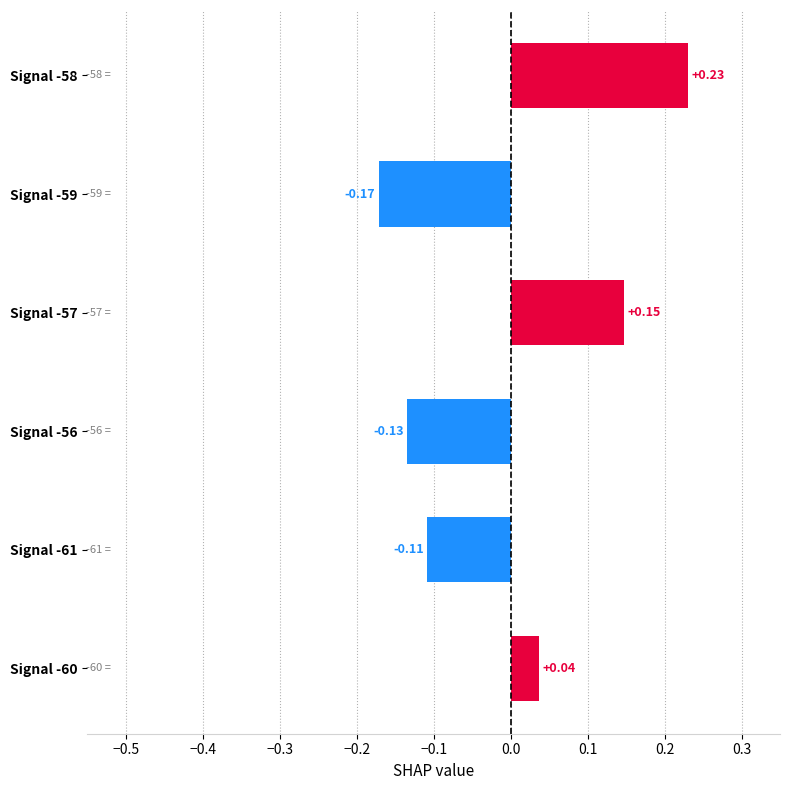

List the labels in order of value, largest first.

Signal -58, Signal -57, Signal -60, Signal -61, Signal -56, Signal -59